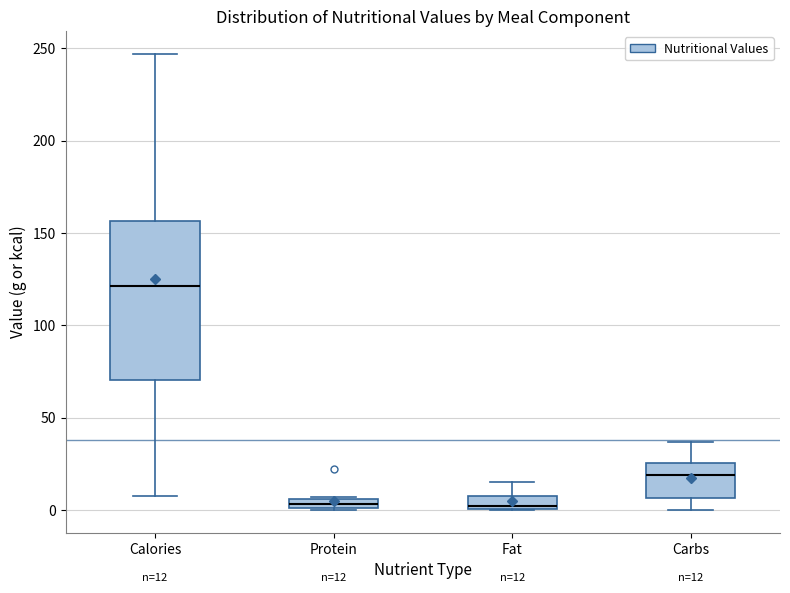

Comparing the boxes themselves (not the whiskers), which one is the tallest?

Calories